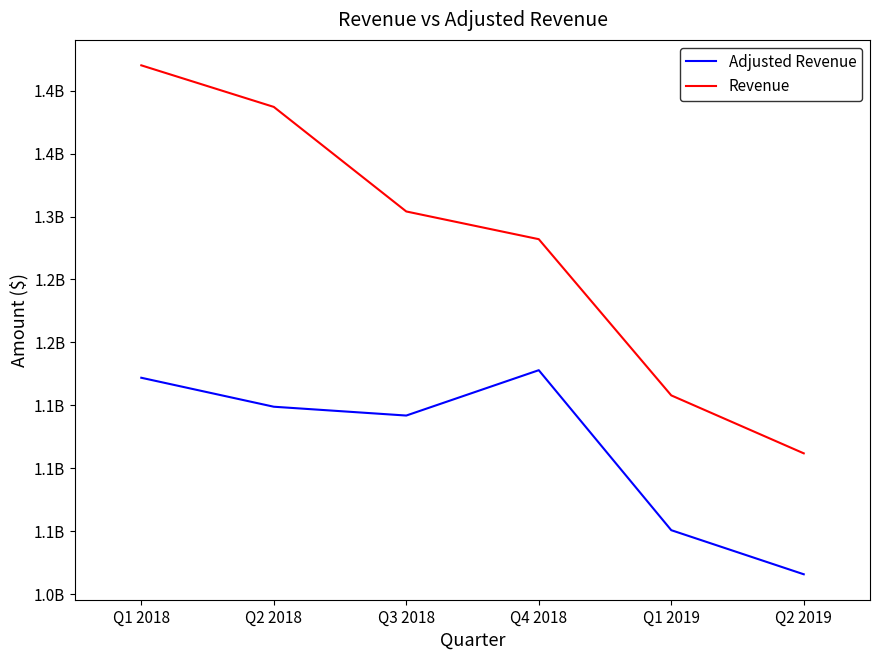

At which category is the sum across all series the highest?

Q1 2018